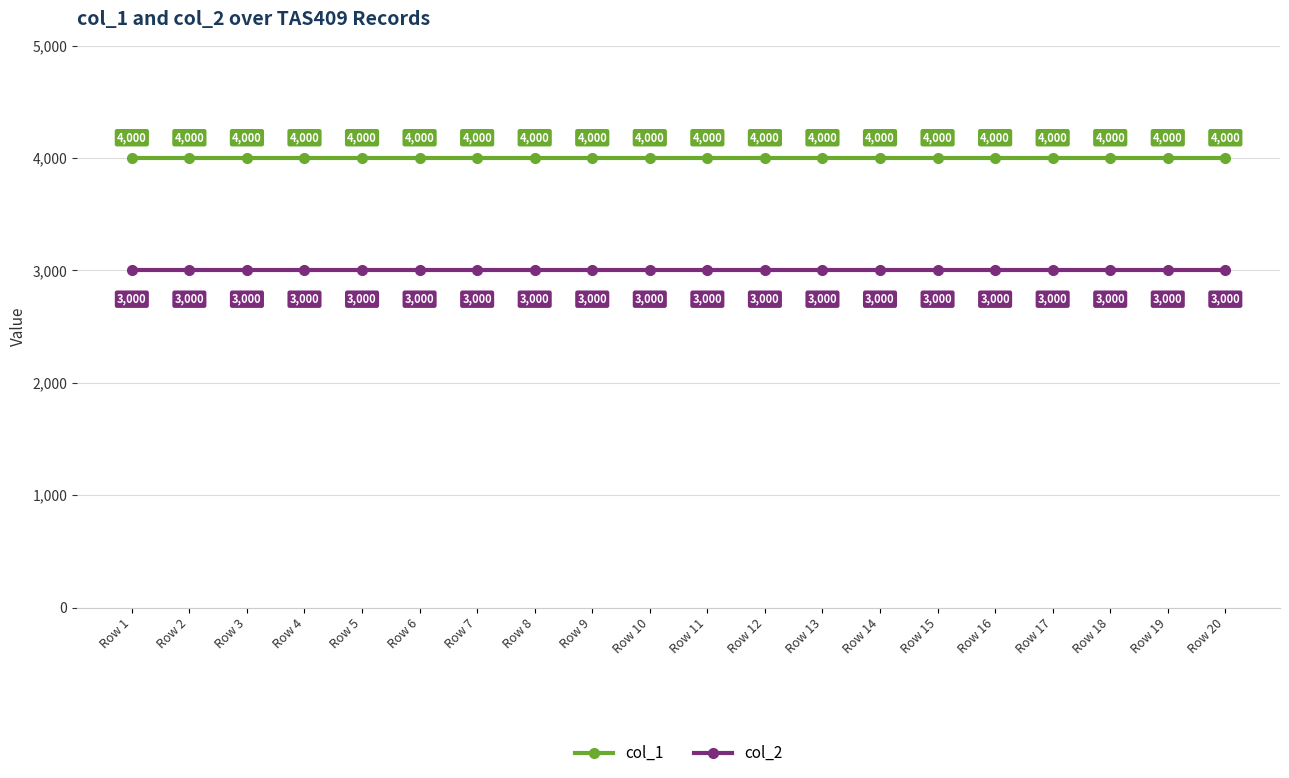

The col_1 series shows 7149 at Row 10. True or false?

False